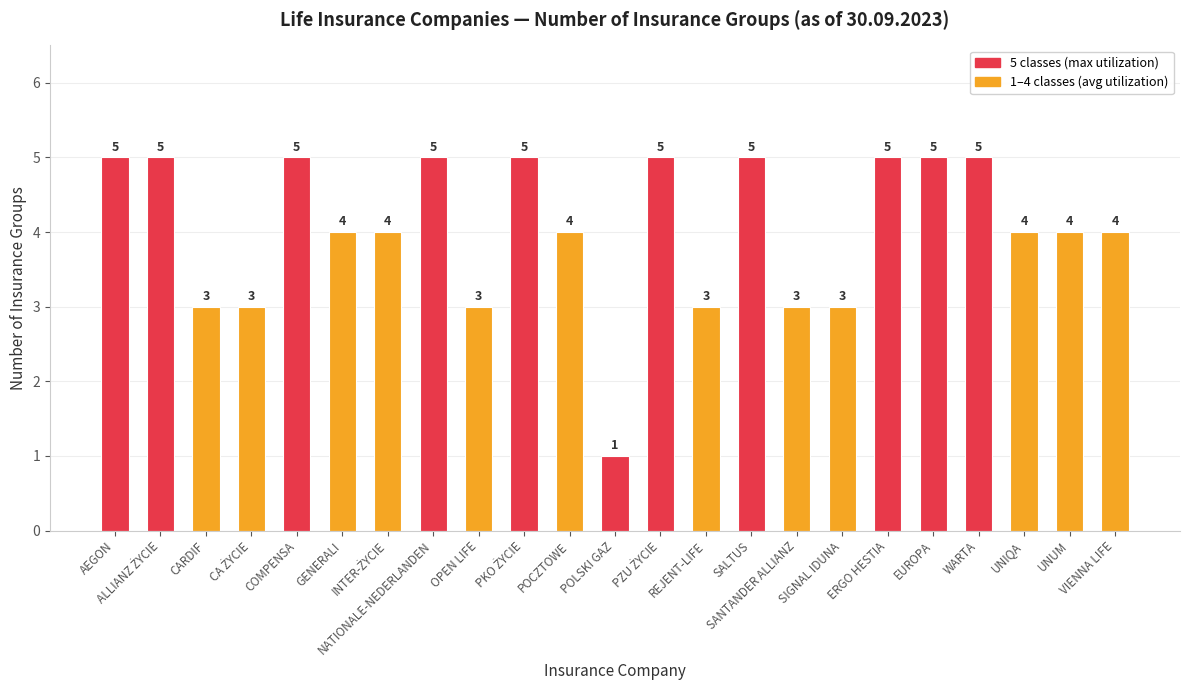

Between WARTA and GENERALI, which is larger?

WARTA